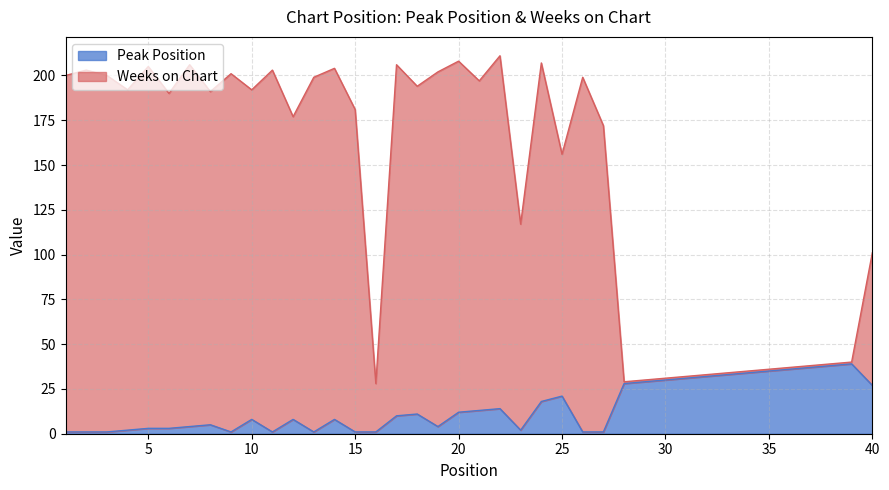

Reading left to right, extract all data points from this chart.

Peak Position: 1	1	1	2	3	3	4	5	1	8	1	8	1	8	1	1	10	11	4	12	13	14	2	18	21	1	1	28	29	30	31	32	33	34	35	36	37	38	39	27
Weeks on Chart: 200	203	200	192	205	190	206	191	201	192	203	177	199	204	181	28	206	194	202	208	197	211	117	207	156	199	172	29	30	31	32	33	34	35	36	37	38	39	40	101